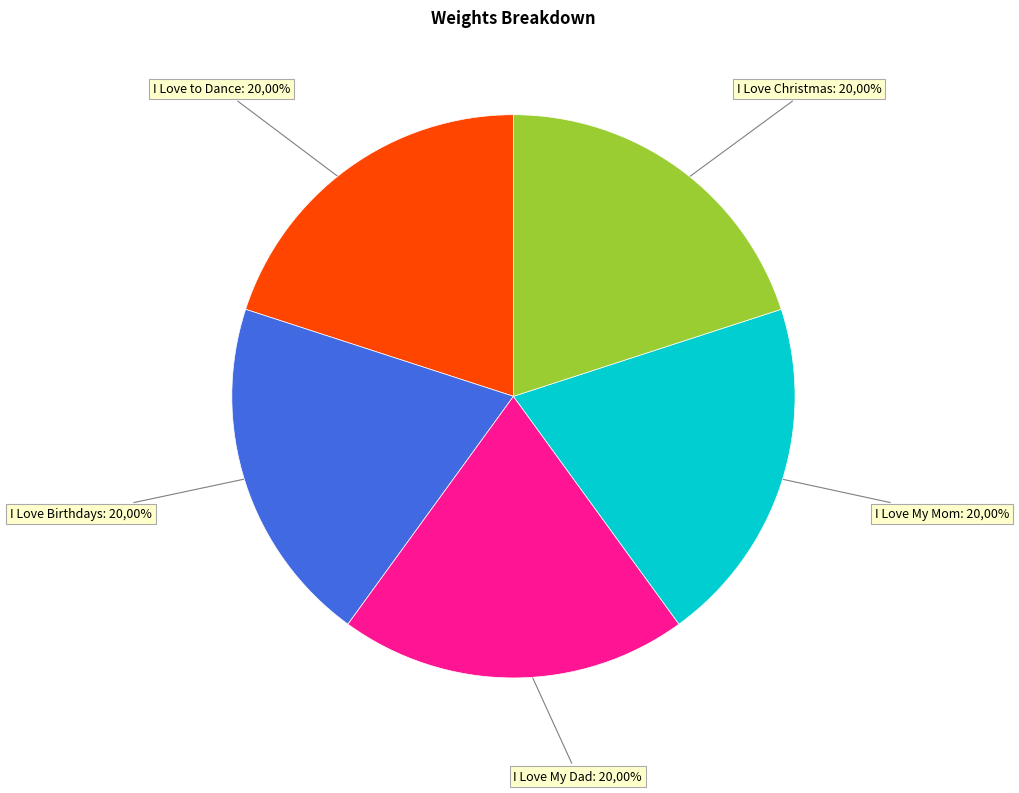

What portion of the pie excludes I Love Birthdays?

80.0%